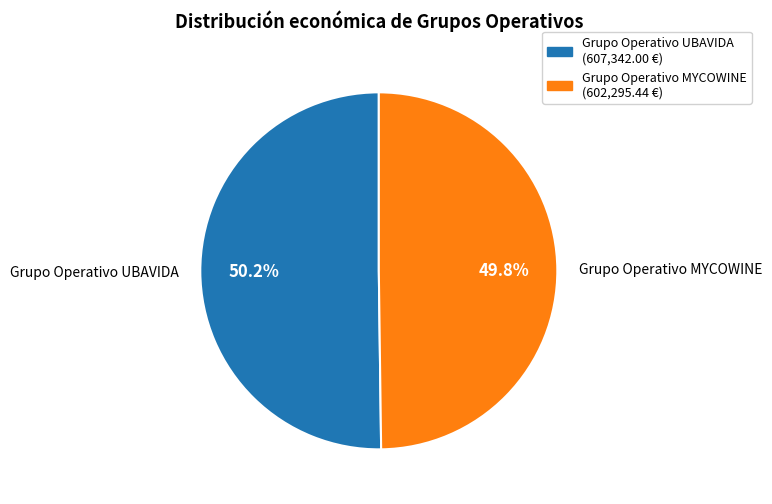

To the nearest percent, what portion does Grupo Operativo MYCOWINE represent?

50%